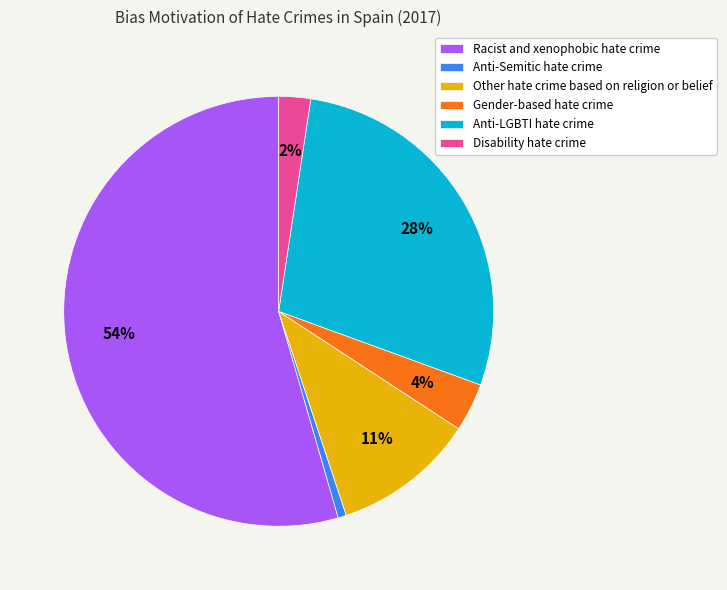

Is the sum of Disability hate crime and Anti-LGBTI hate crime greater than half?

No